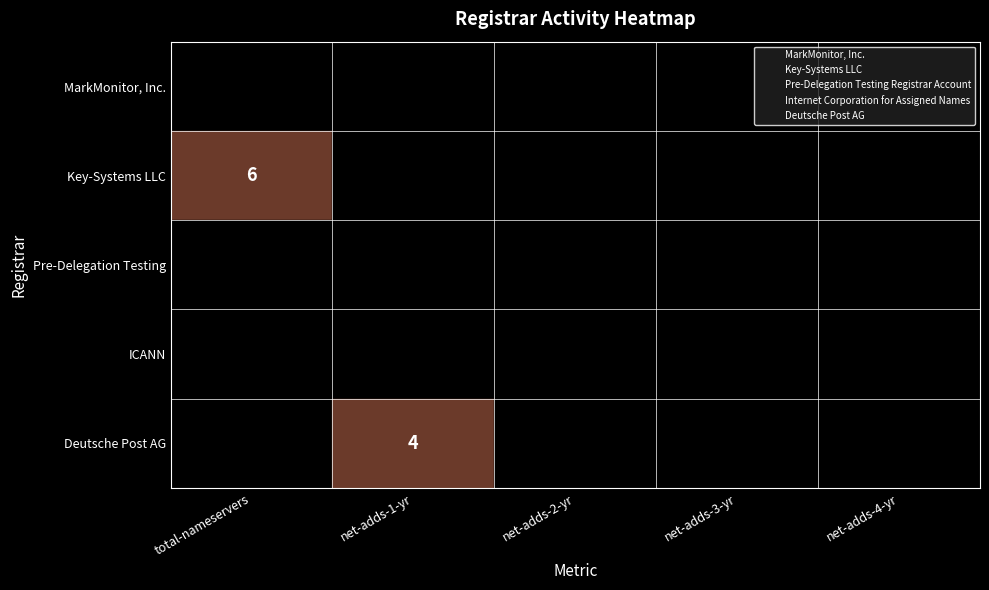

At how many categories does at least one series exceed 0?

2